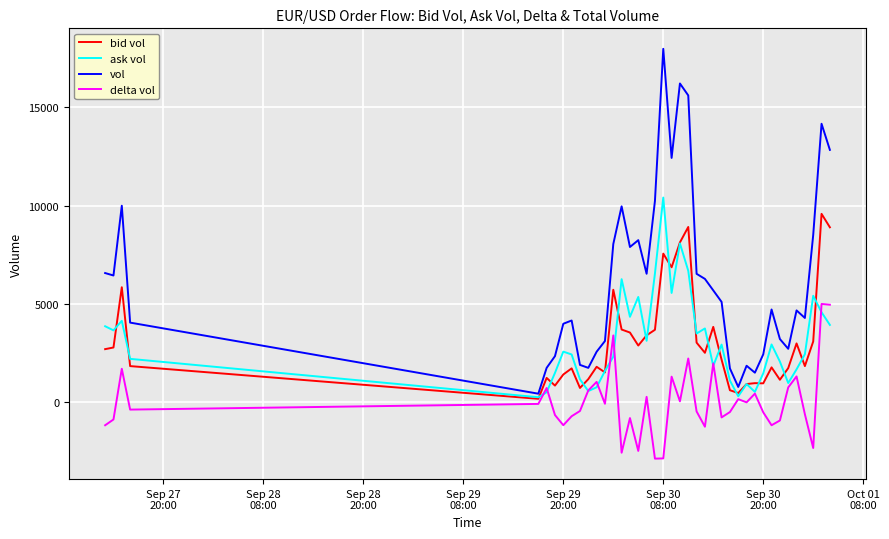

Which series has the largest total across all categories?

vol